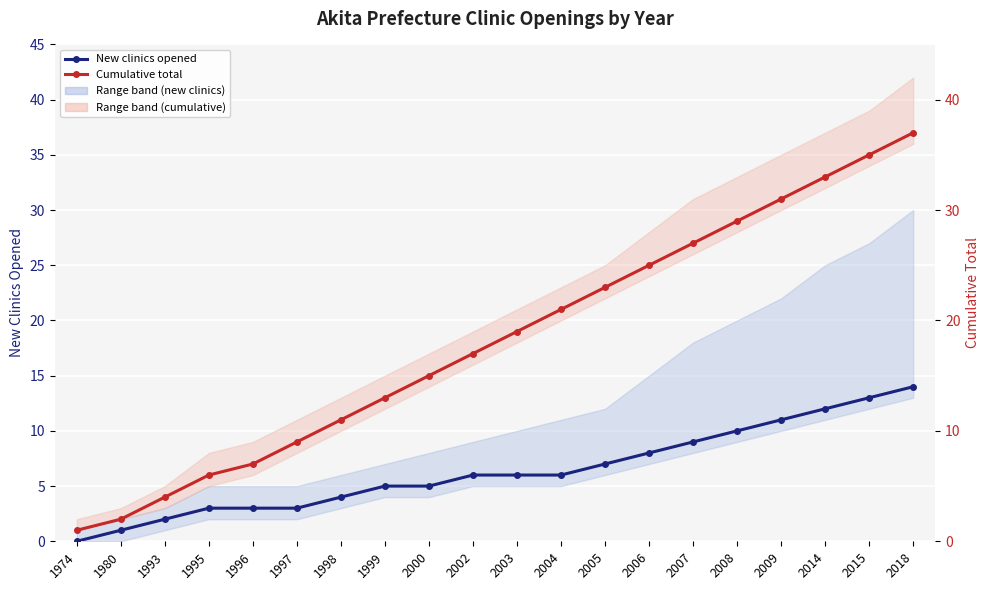

What is the difference between the New clinics opened values at 1980 and 2002?

5